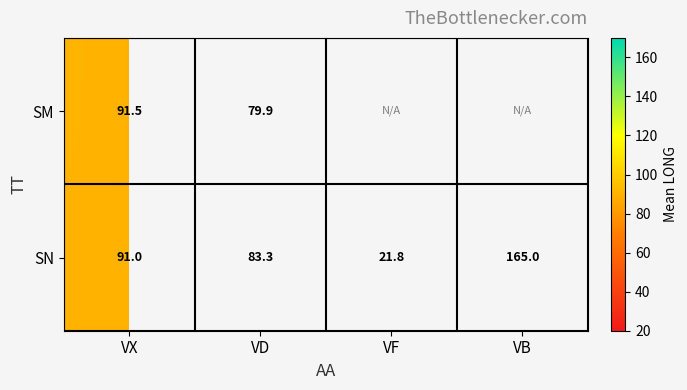

At how many categories does at least one series exceed 59?

3